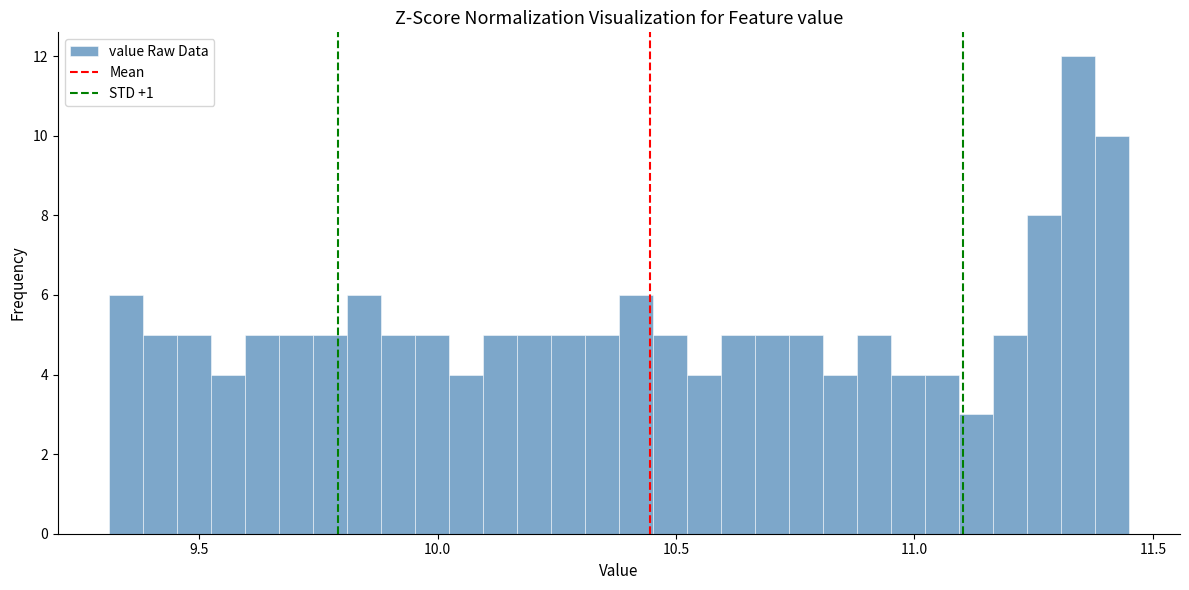

Around what value on the x-axis is the tallest bar? Give the approximate position of its centre, as read against the axis.

11.35